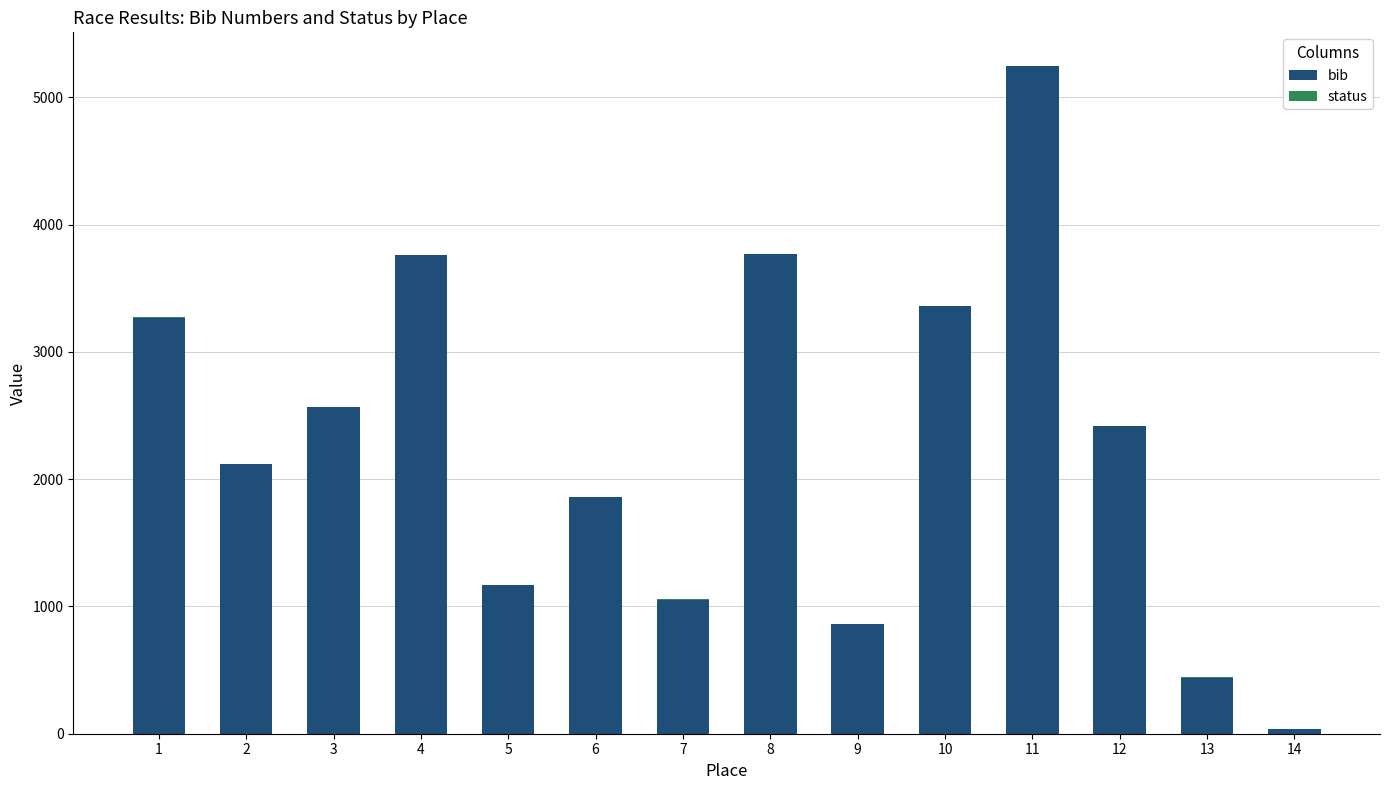

Where is bib nearest to the value 2643?

3